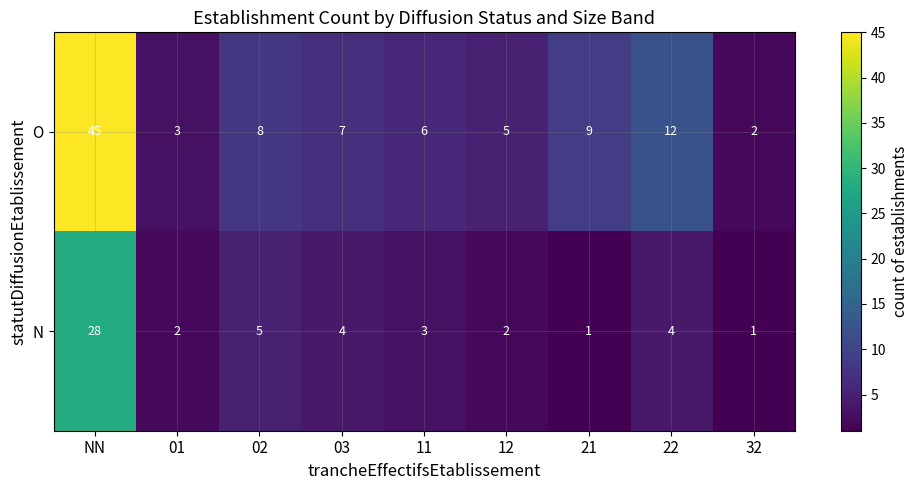

At which label does O reach its minimum?

32